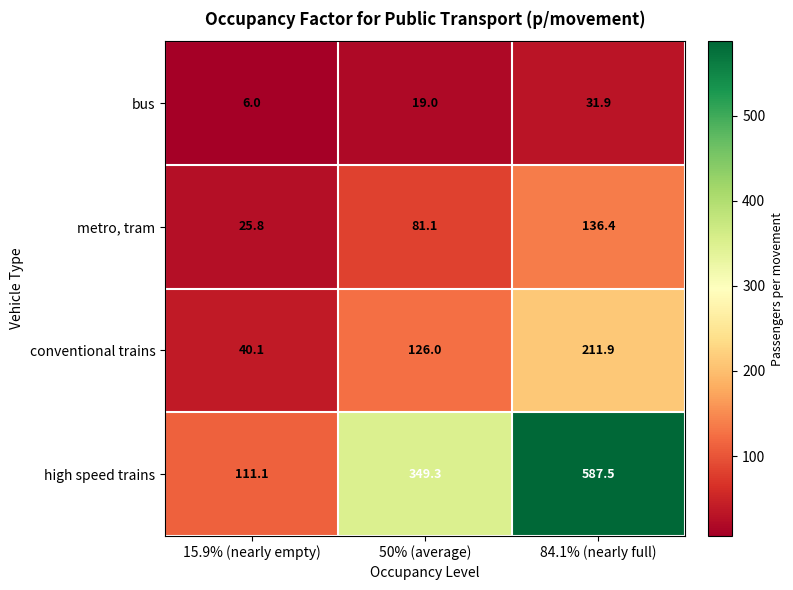

Rank the series by their maximum value, from highest to lowest.

high speed trains, conventional trains, metro, tram, bus